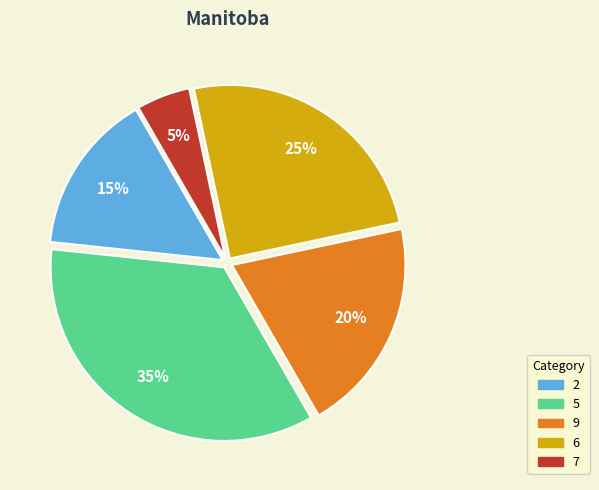

Does any single category account for the majority?

No